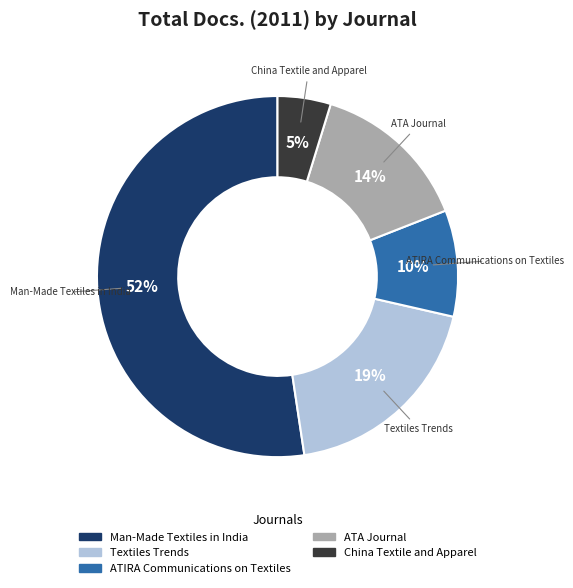

Which slice is the smallest?

China Textile and Apparel